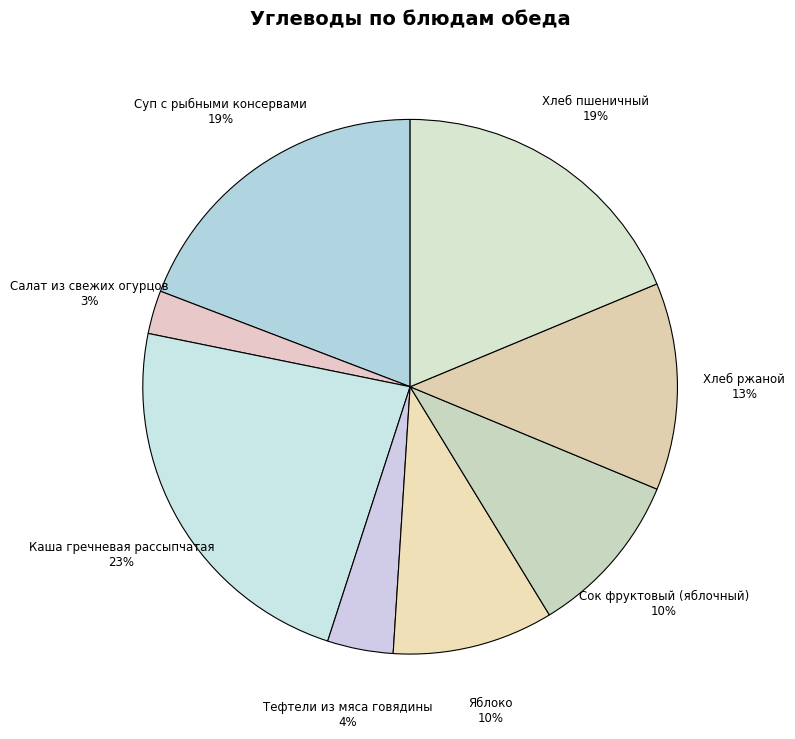

What is the largest slice in the pie chart?

Каша гречневая рассыпчатая